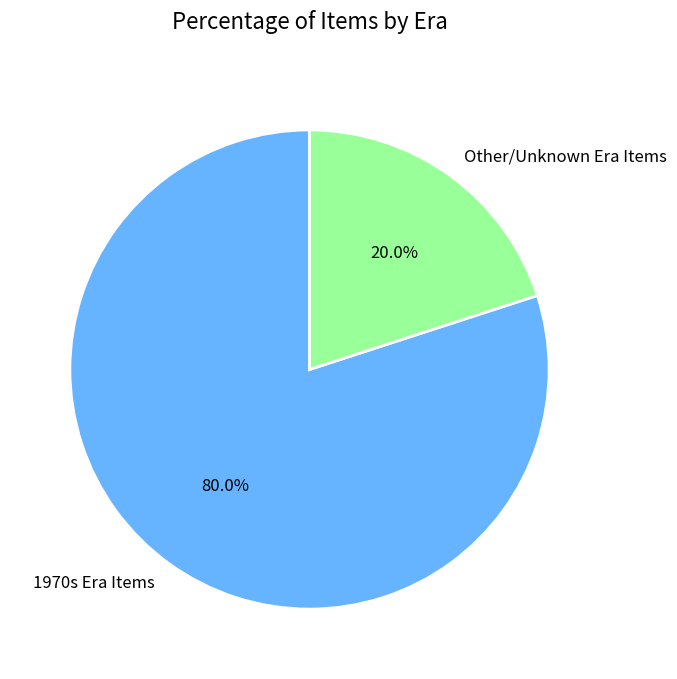

Which category has the smallest portion of the pie?

Other/Unknown Era Items